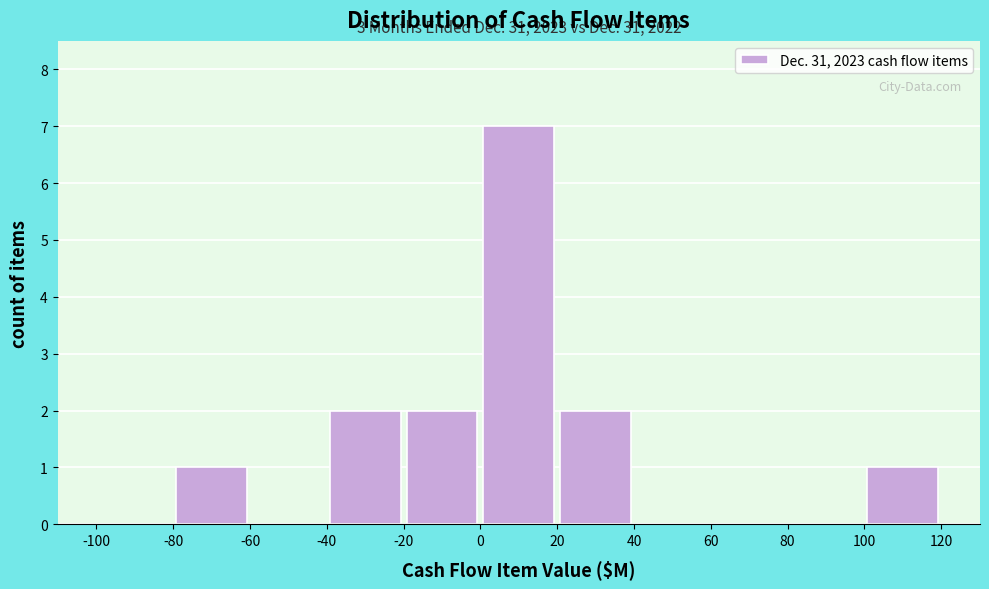

Which range on the x-axis has the tallest bar?

0 to 20